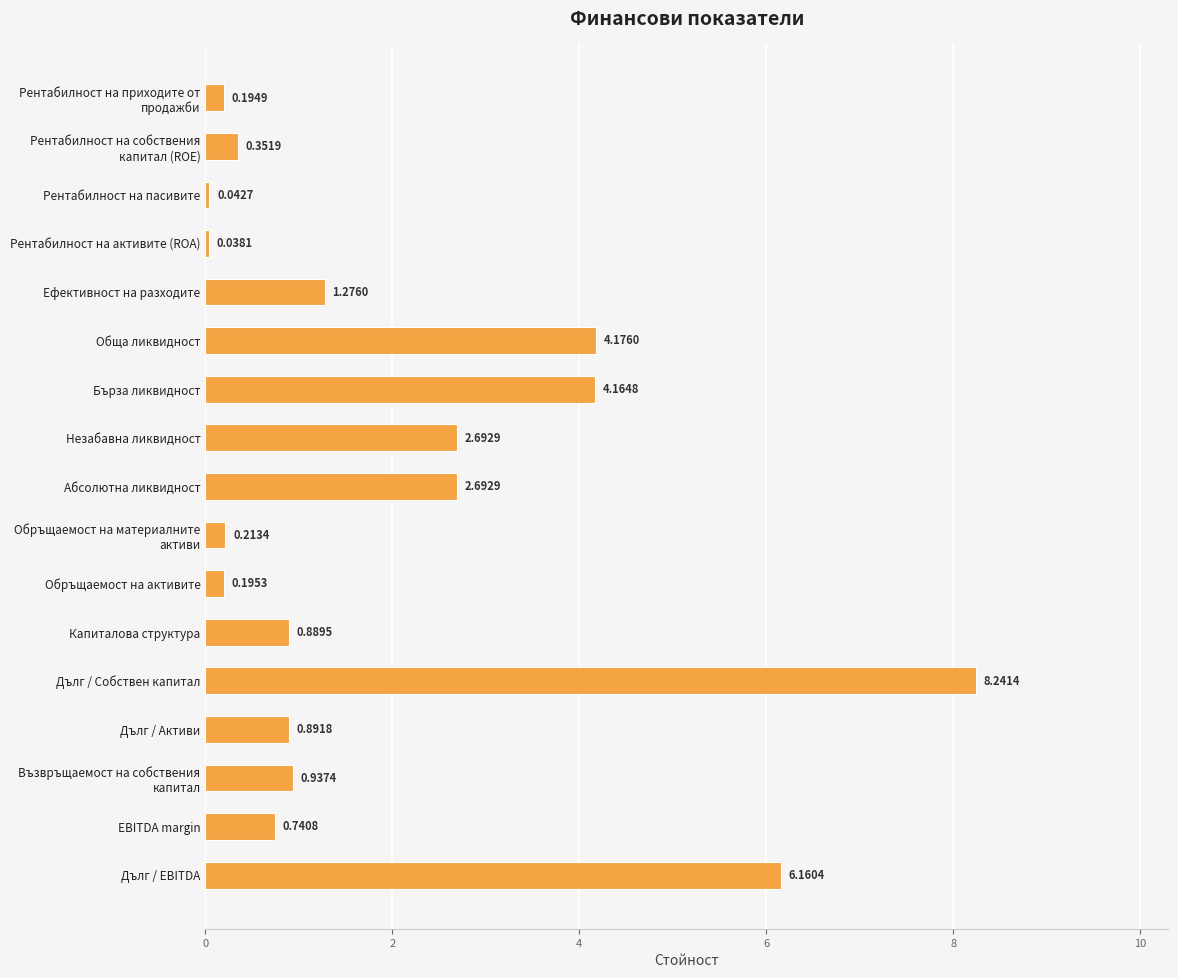

What is the label of the 7th bar from the bottom?

Обръщаемост на активите